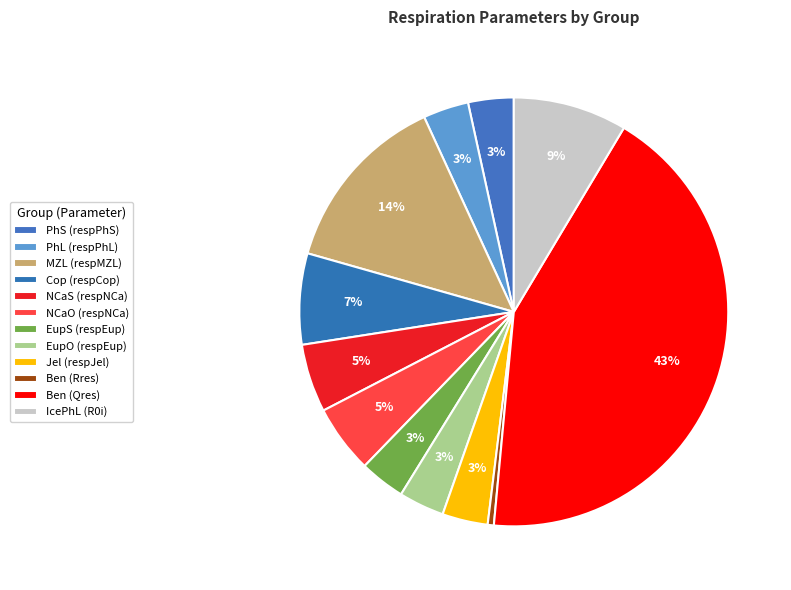

To the nearest percent, what portion does EupS (respEup) represent?

3%